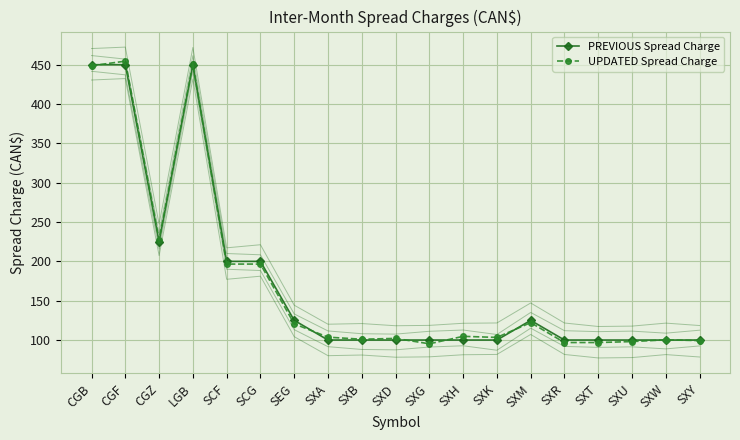

Reading left to right, list all the values displayed in this chart.

PREVIOUS Spread Charge: CGB=450.0	CGF=450.0	CGZ=225.0	LGB=450.0	SCF=200.0	SCG=200.0	SEG=125.0	SXA=100.0	SXB=100.0	SXD=100.0	SXG=100.0	SXH=100.0	SXK=100.0	SXM=125.0	SXR=100.0	SXT=100.0	SXU=100.0	SXW=100.0	SXY=100.0
UPDATED Spread Charge: CGB=448.7	CGF=454.5	CGZ=227.3	LGB=451.0	SCF=196.6	SCG=196.6	SEG=120.6	SXA=103.7	SXB=101.0	SXD=102.1	SXG=95.2	SXH=104.7	SXK=103.3	SXM=122.1	SXR=96.8	SXT=96.8	SXU=98.0	SXW=100.2	SXY=99.3